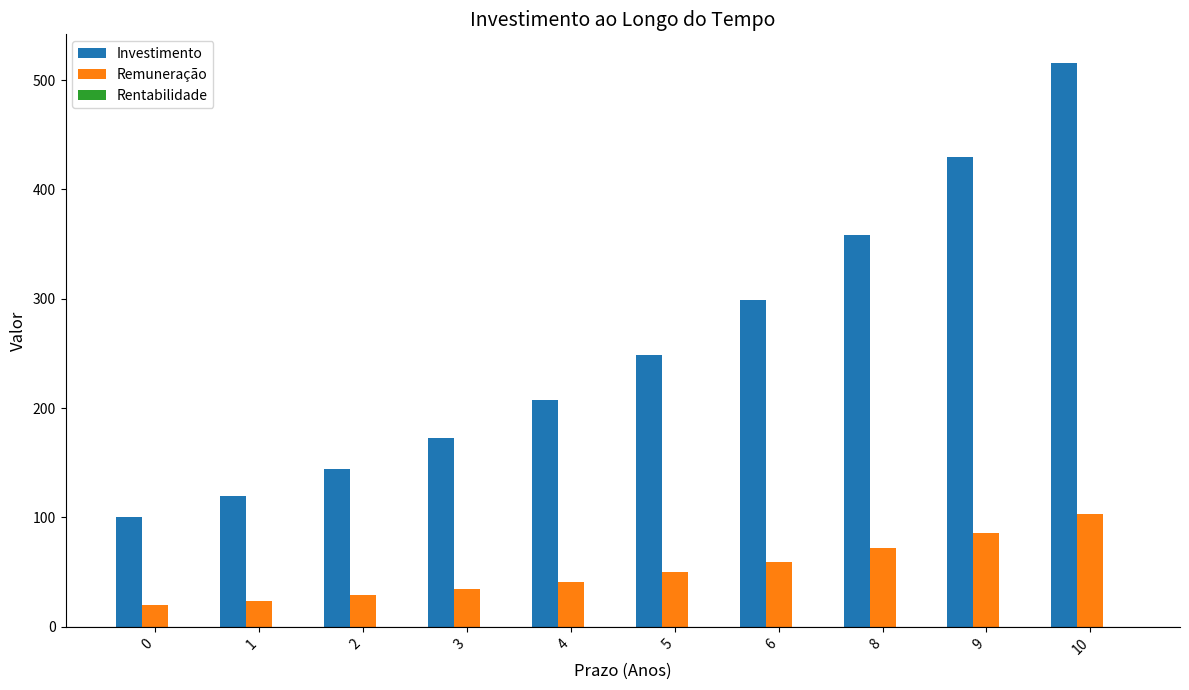

Is the value of Remuneração at 3 greater than the value of Investimento at 9?

No